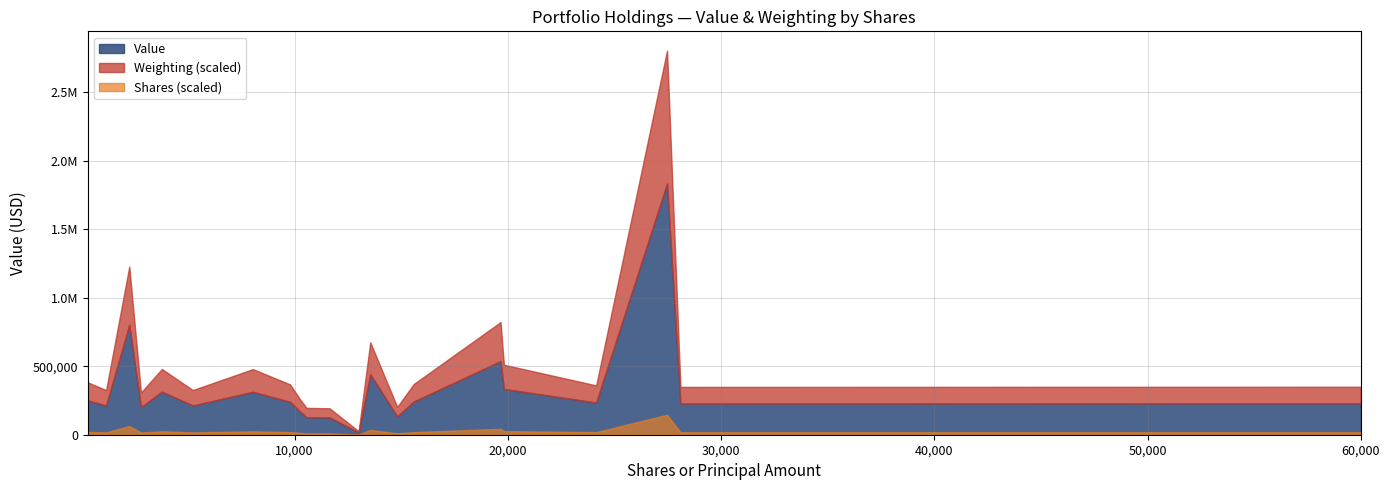

The weighting series shows 0.1 at 3. True or false?

False